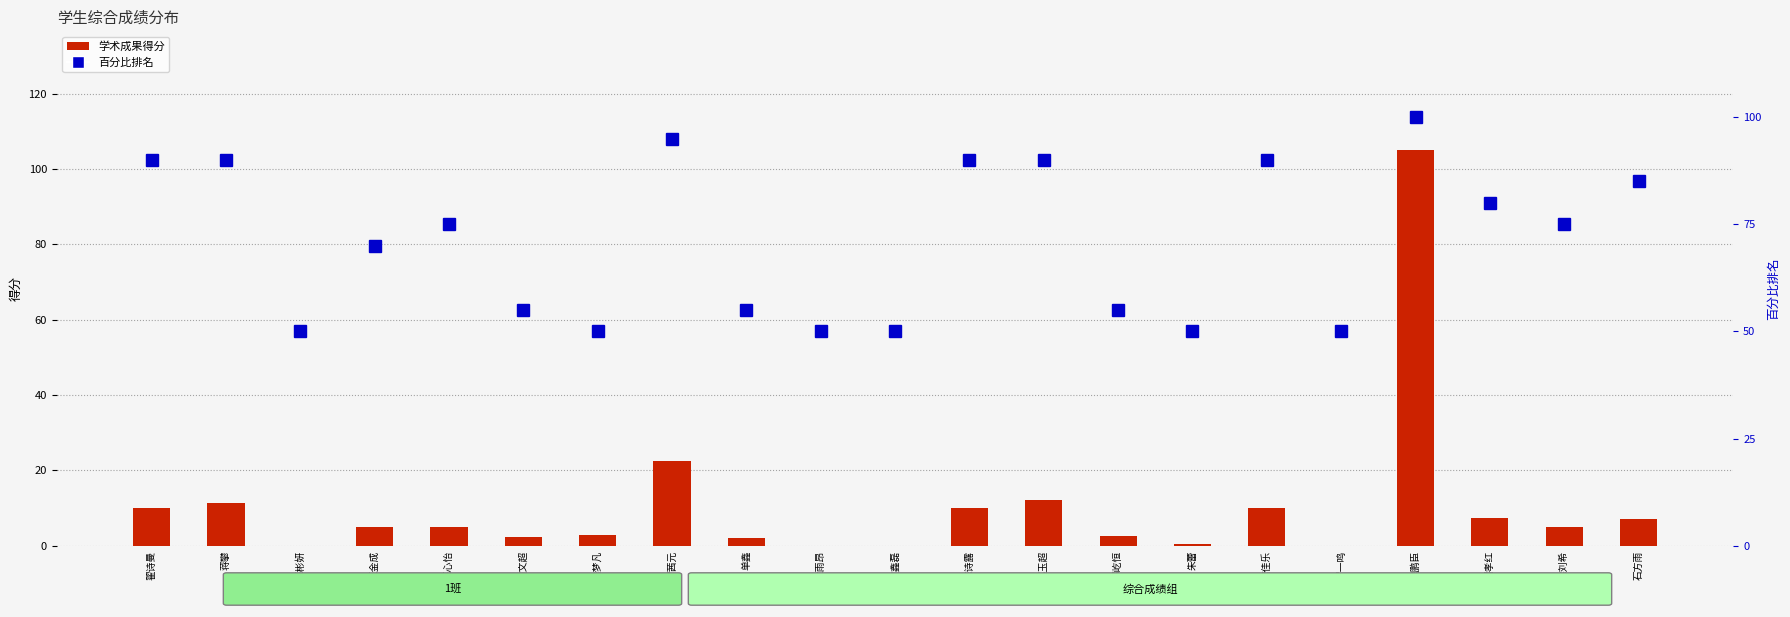

What is the label of the 17th bar from the left?

罗一鸣